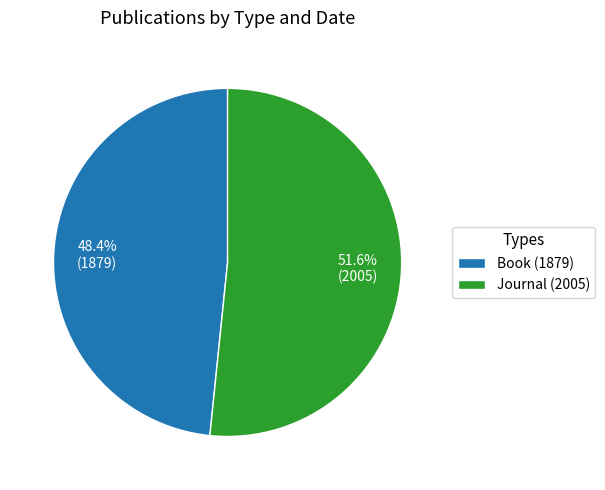

What percentage is the Journal (2005) slice, to the nearest percent?

52%